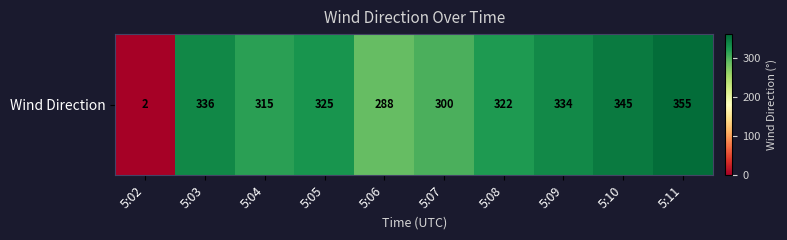

What is the change in value from 5:05 to 5:10?

+20